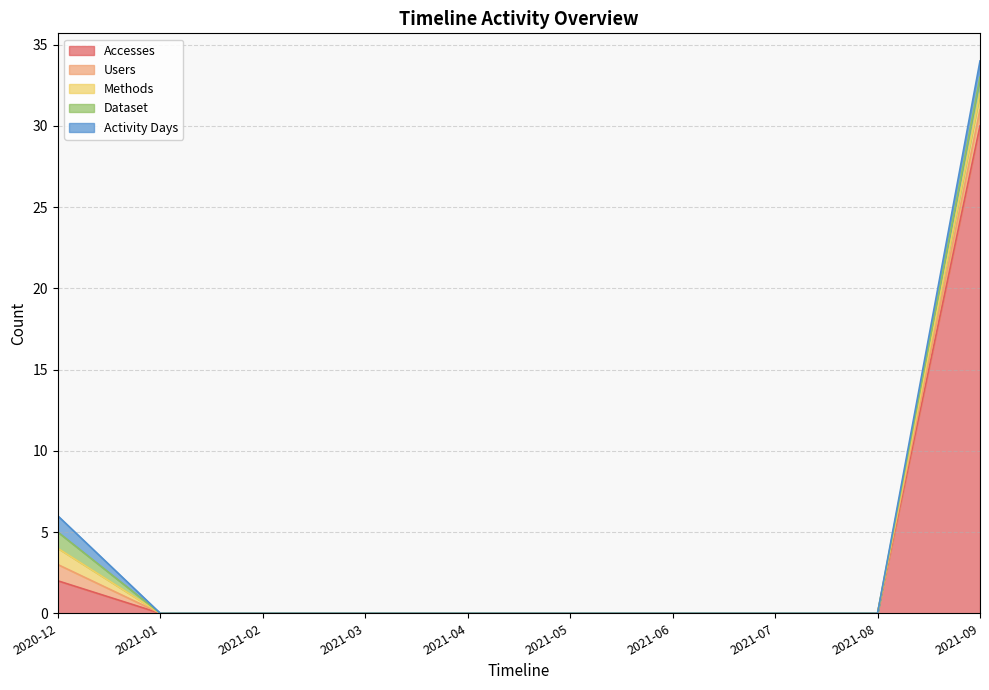

Count the number of data series in this chart.

5